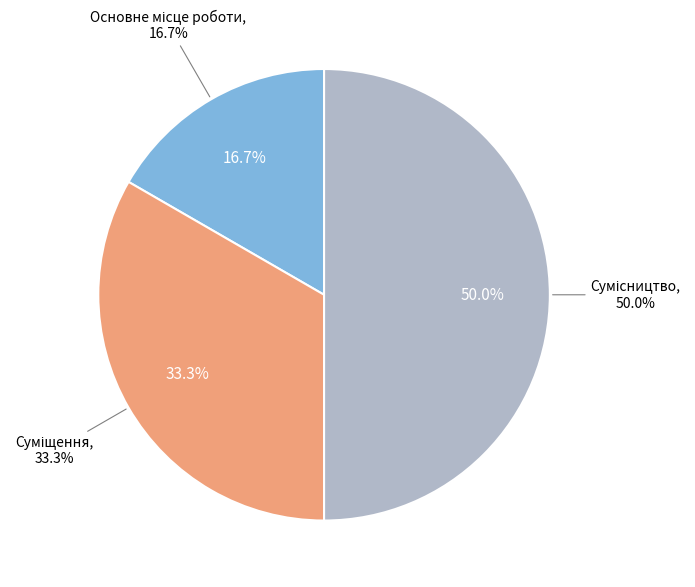

True or false: Основне місце роботи accounts for 5% of the total.

False